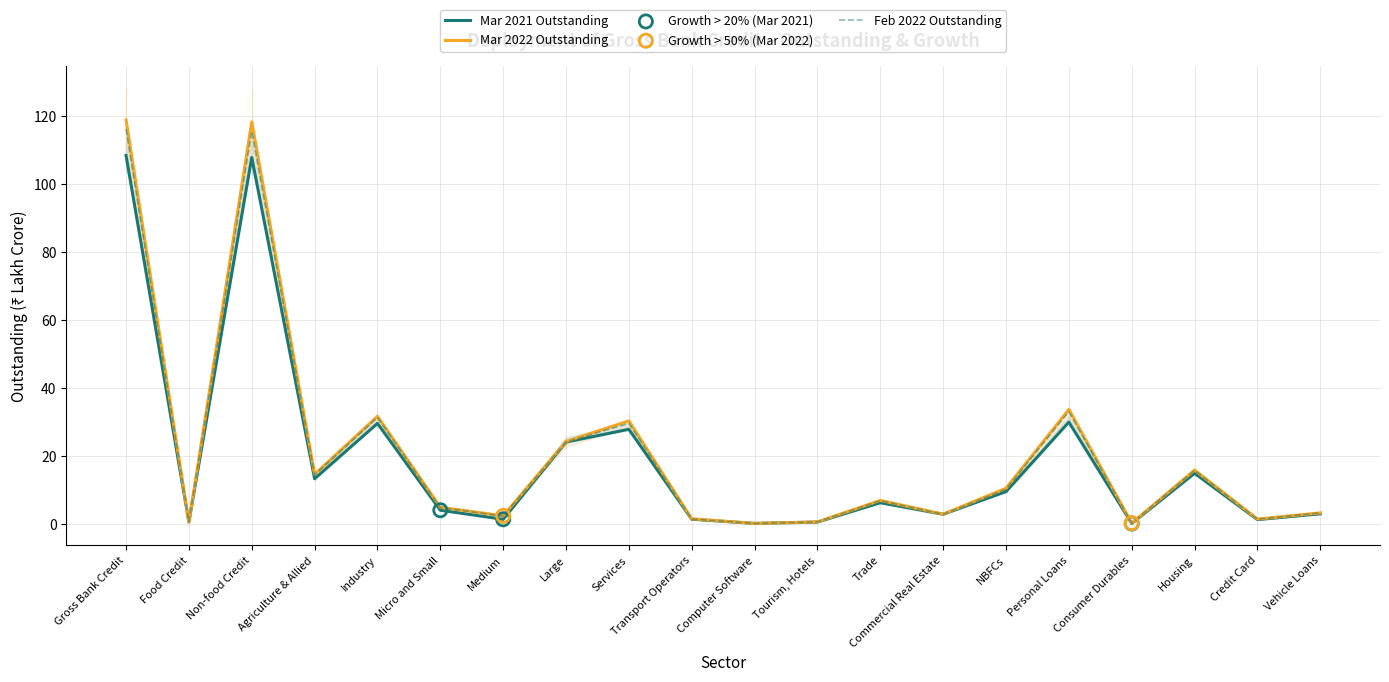

What is the total value across all series at Industry?

92.7